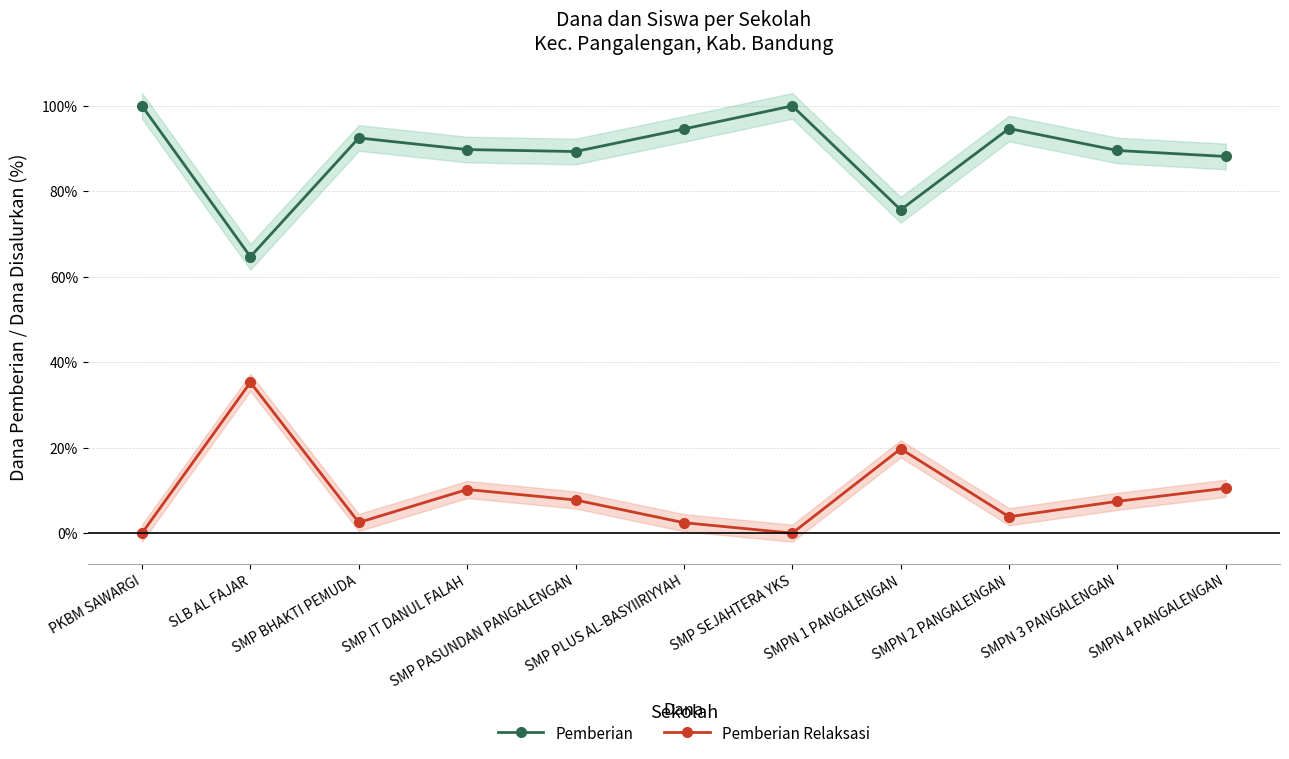

Count the number of categories in the chart.

11